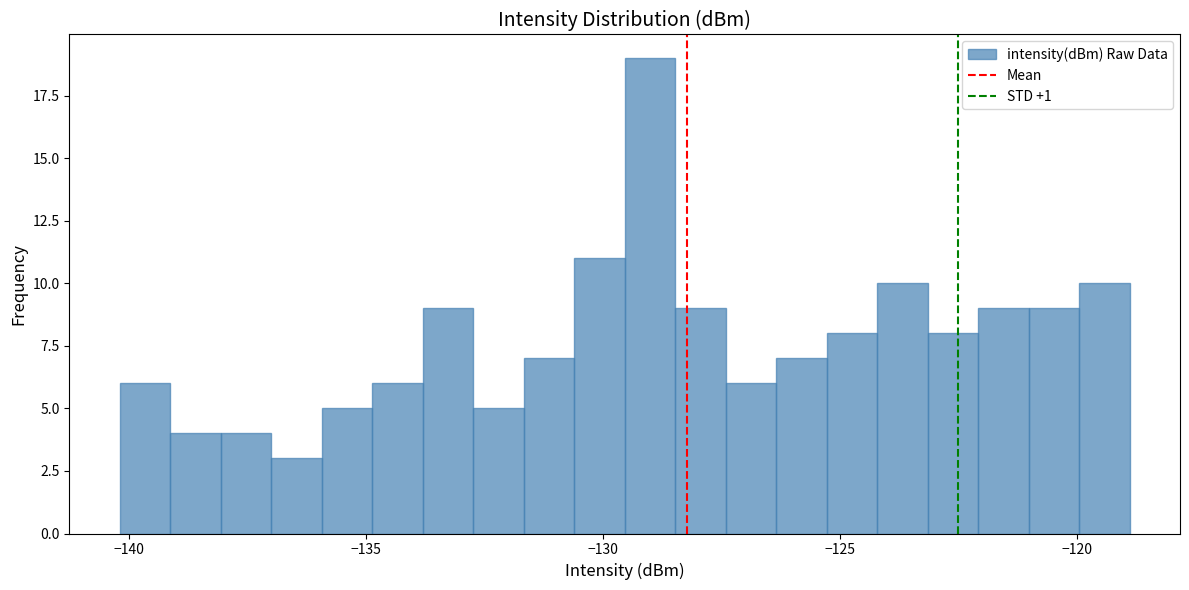

Around what value on the x-axis is the tallest bar? Give the approximate position of its centre, as read against the axis.

-129.0